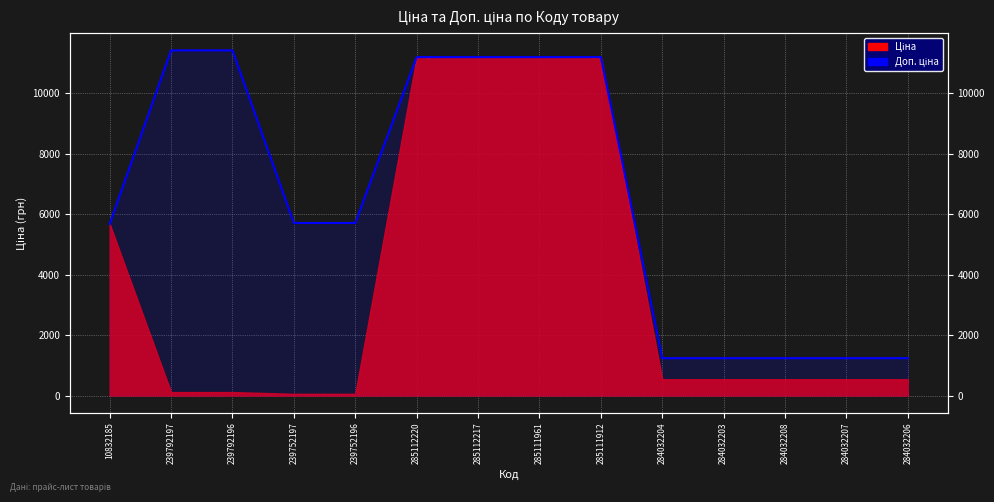

Reading right to left, extract all data points from this chart.

1235.4	1235.4	1235.4	1235.4	1235.4	11188.2	11188.2	11188.2	11188.2	5705.0	5705.0	11410.0	11410.0	5673.8